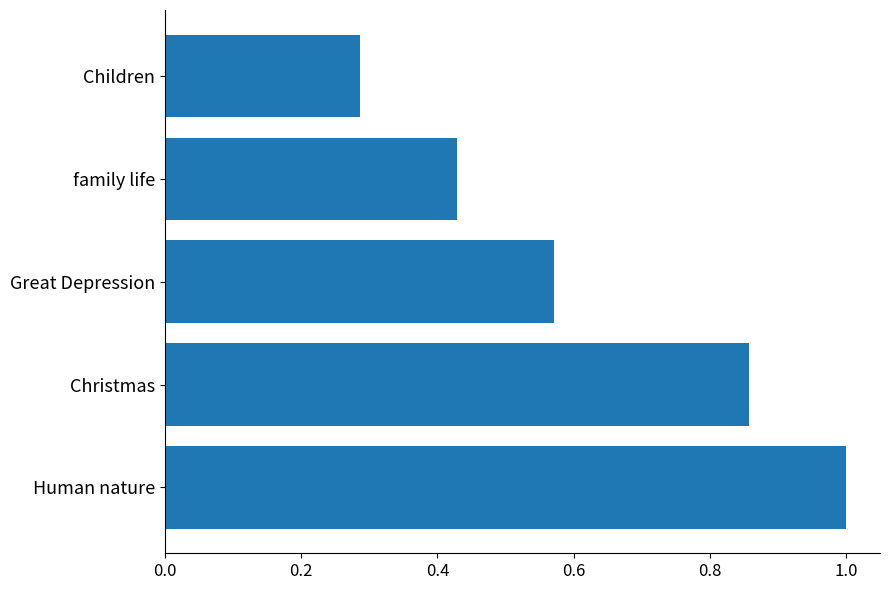

Rank the categories by value from highest to lowest.

Human nature, Christmas, Great Depression, family life, Children